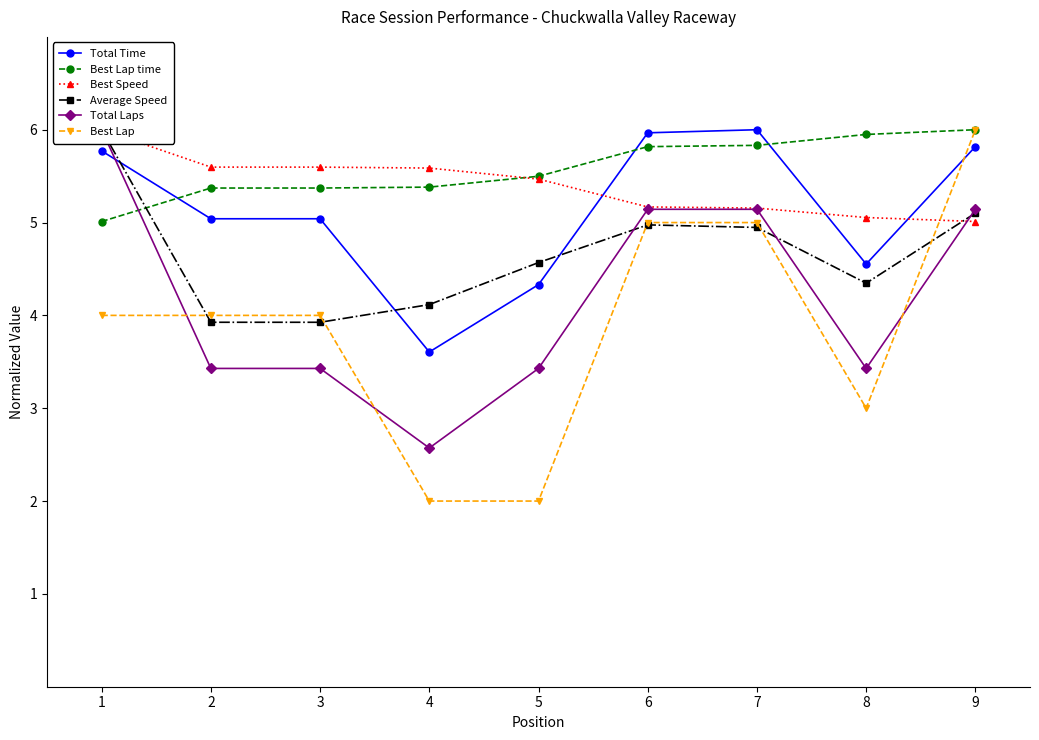

At how many categories does at least one series exceed 2?

9